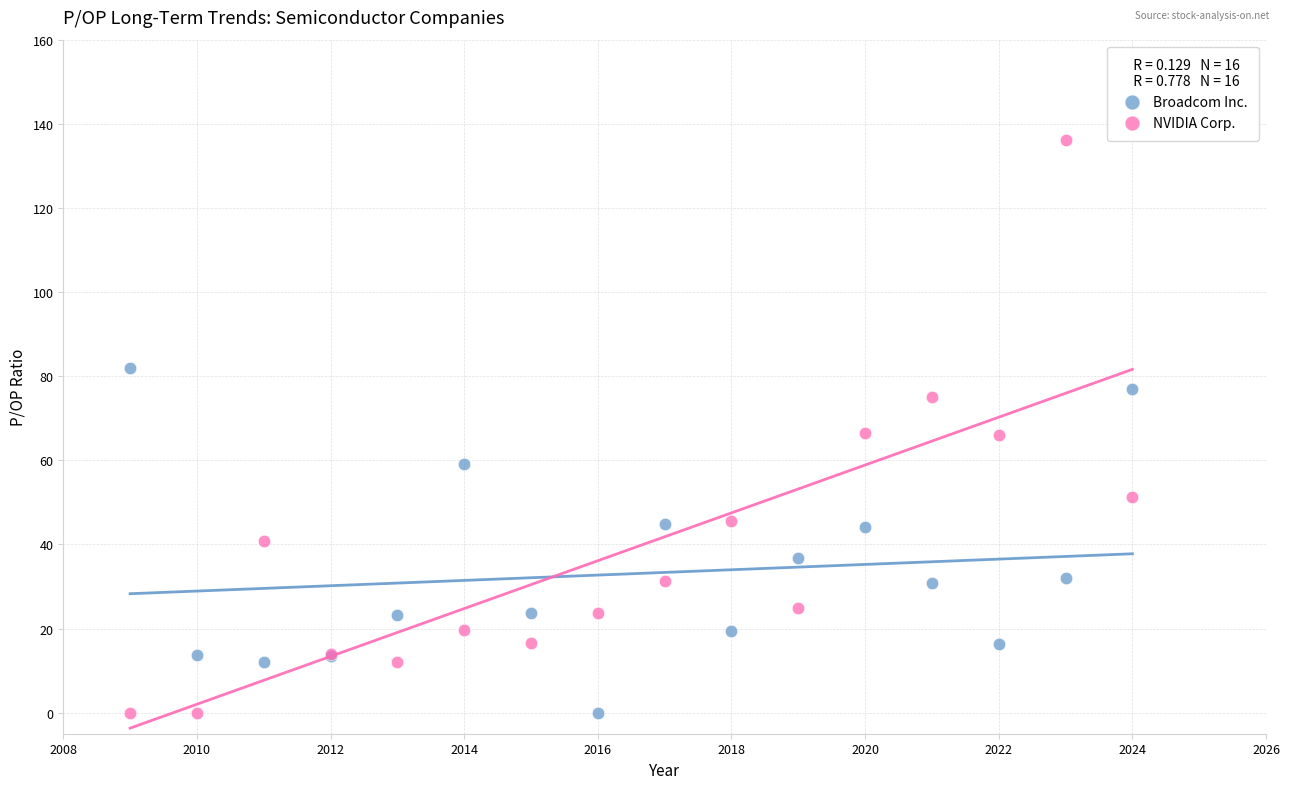

Which series reaches the maximum Y coordinate?

NVIDIA Corp.